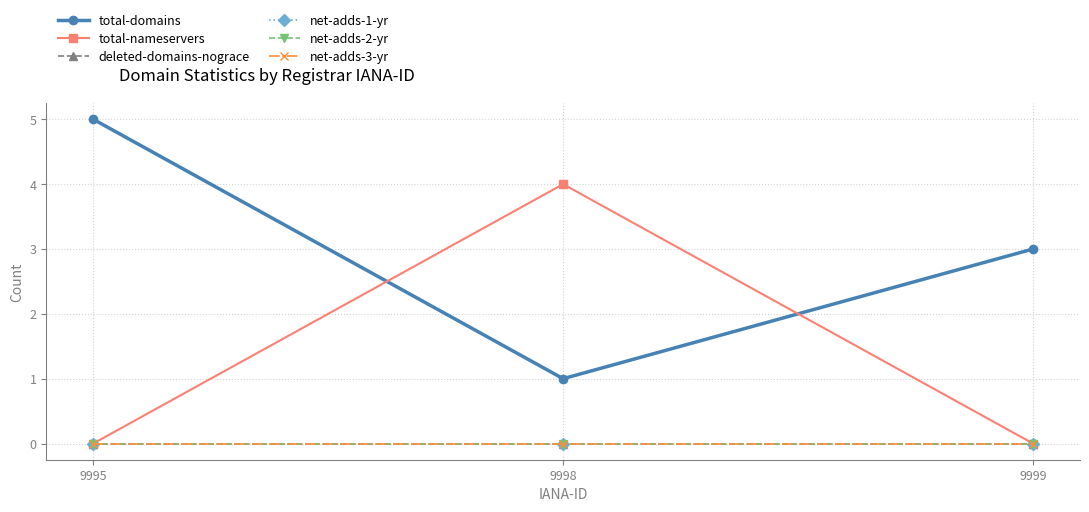

Reading left to right, list all the values displayed in this chart.

total-domains: 5	1	3
total-nameservers: 0	4	0
deleted-domains-nograce: 0	0	0
net-adds-1-yr: 0	0	0
net-adds-2-yr: 0	0	0
net-adds-3-yr: 0	0	0